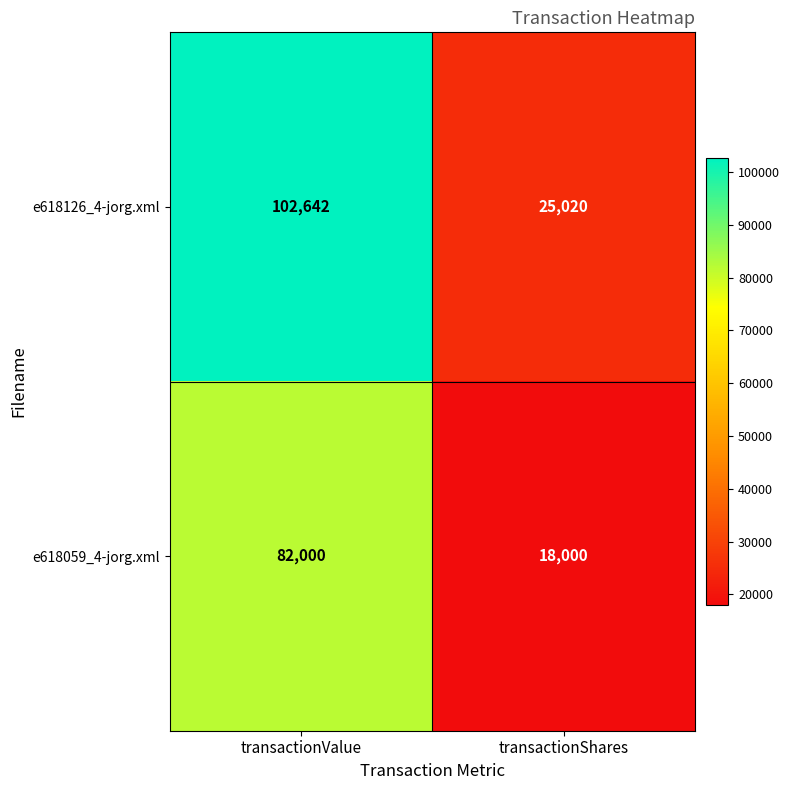

At how many categories does at least one series exceed 80386?

1